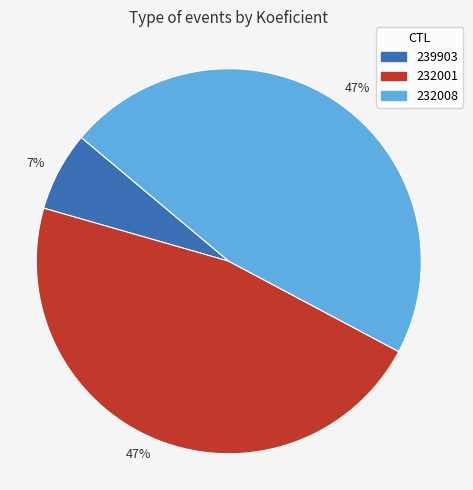

Is there any slice that represents more than half of the pie?

No